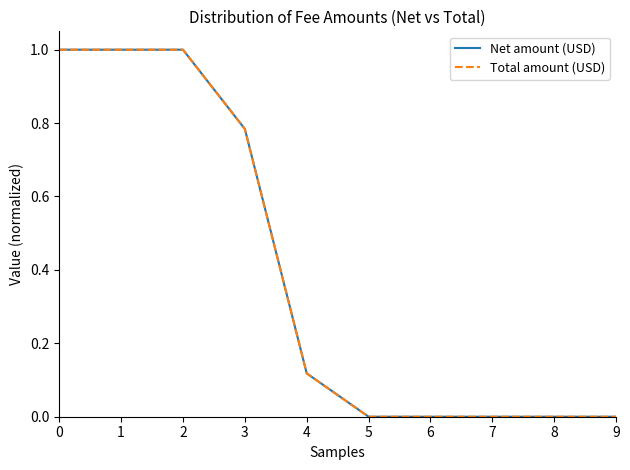

Does the chart have visible grid lines?

No